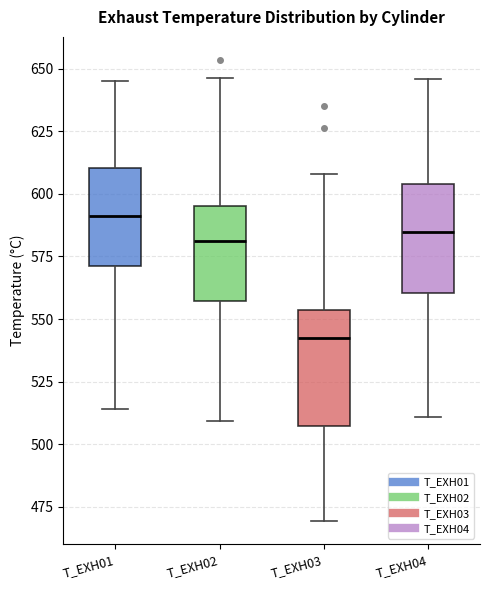

Reading left to right, read every box against the y-axis: the position of its median line, the range the box covers, and the ends of its whiskers. The values are not printed on the chart, so give them approximately, as read against the axis.

T_EXH01: median 590, box 570 to 610, whiskers 515 to 645
T_EXH02: median 580, box 555 to 595, whiskers 510 to 645
T_EXH03: median 540, box 505 to 555, whiskers 470 to 610
T_EXH04: median 585, box 560 to 605, whiskers 510 to 645